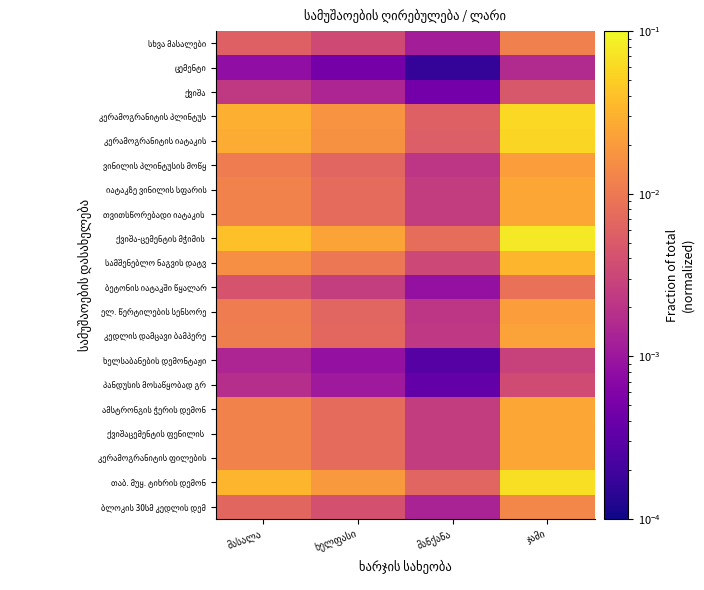

List the series in order of their peak value, lowest first.

ცემენტი, ხელსაბანების დემონტაჟი, პანდუსის მოსაწყობად გრ, ქვიშა, ბეტონის იატაკში წყალარ, სხვა მასალები, ბლოკის 30სმ კედლის დემ, ელ. წერტილების სენსორე, ვინილის პლინტუსის მოწყ, კედლის დამცავი ბამპერე, კერამოგრანიტის ფილების, ქვიშაცემენტის ფენილის, ამსტრონგის ჭერის დემონ, თვითსწორებადი იატაკის, იატაკზე ვინილის სფარის, სამშენებლო ნაგვის დატვ, კერამოგრანიტის იატაკის, კერამოგრანიტის პლინტუს, თაბ. მუყ. ტიხრის დემონ, ქვიშა-ცემენტის მჭიმის